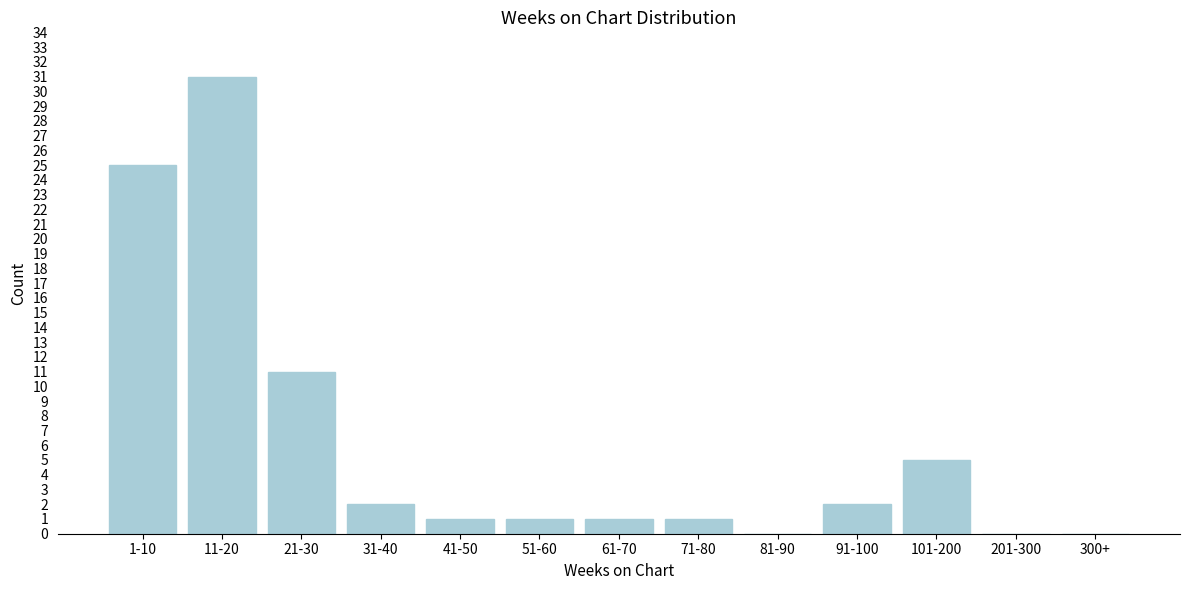

Reading left to right, list all the values displayed in this chart.

1-10=25	11-20=31	21-30=11	31-40=2	41-50=1	51-60=1	61-70=1	71-80=1	81-90=0	91-100=2	101-200=5	201-300=0	300+=0